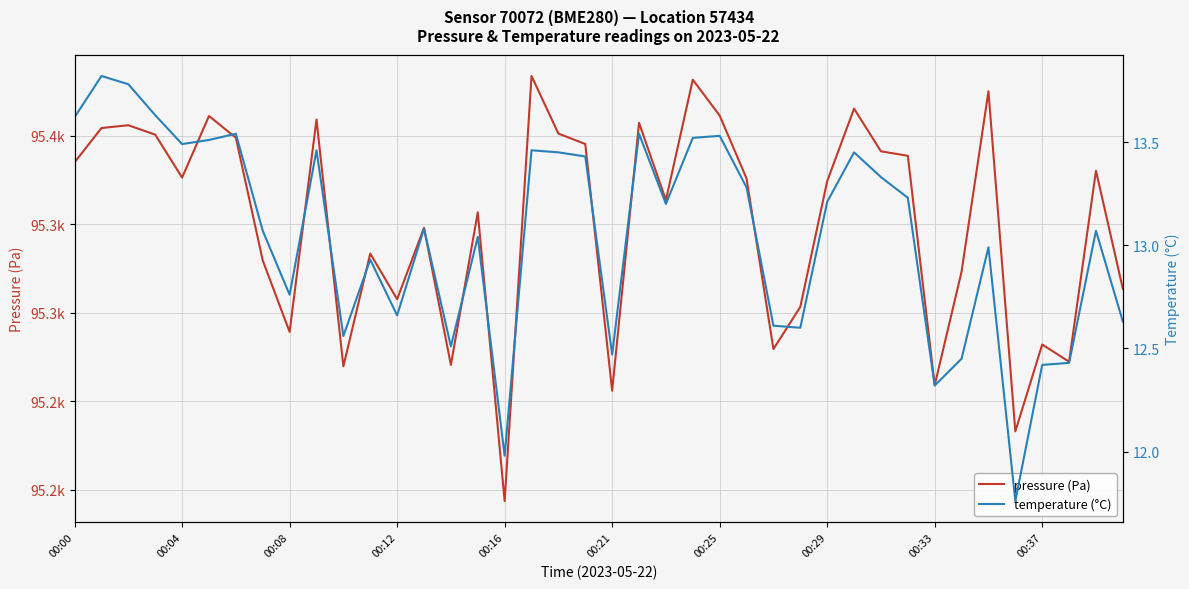

True or false: temperature (°C) and pressure (Pa) intersect in this chart.

False